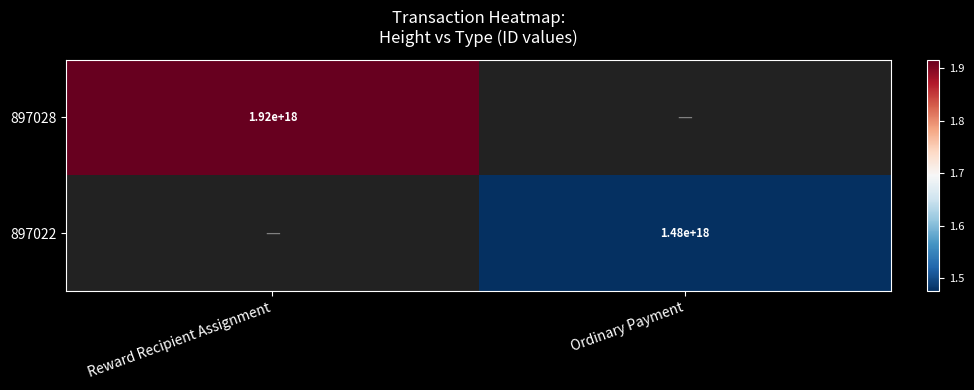

Is the value of 897022 at Ordinary Payment greater than the value of 897028 at Reward Recipient Assignment?

No